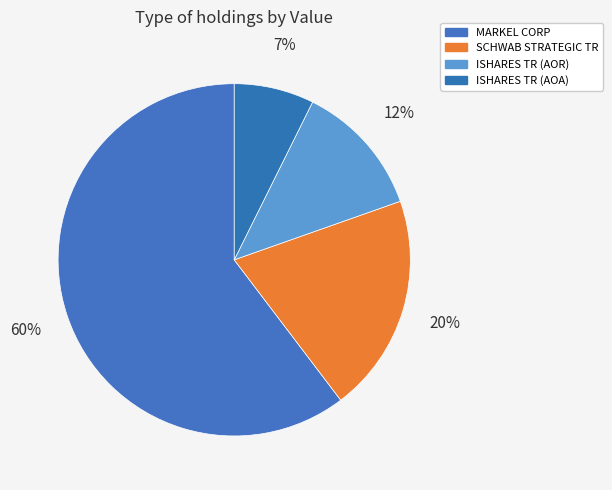

To the nearest percent, what portion does ISHARES TR (AOR) represent?

12%